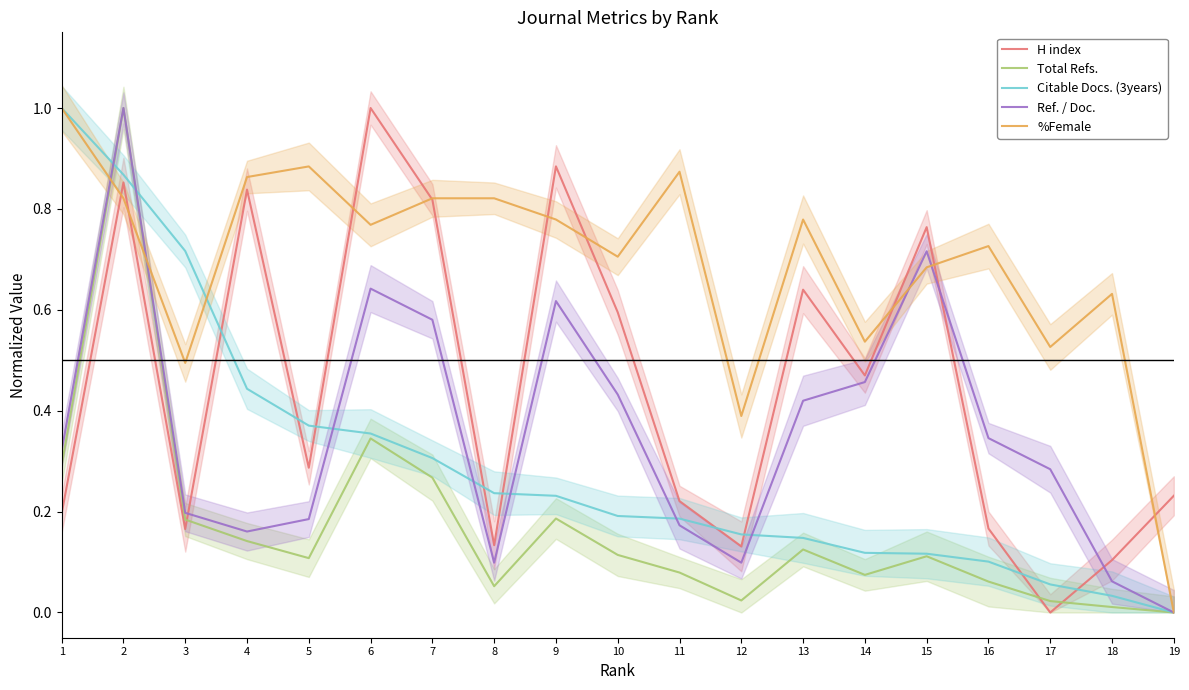

Which label corresponds to the smallest value in the chart?

17